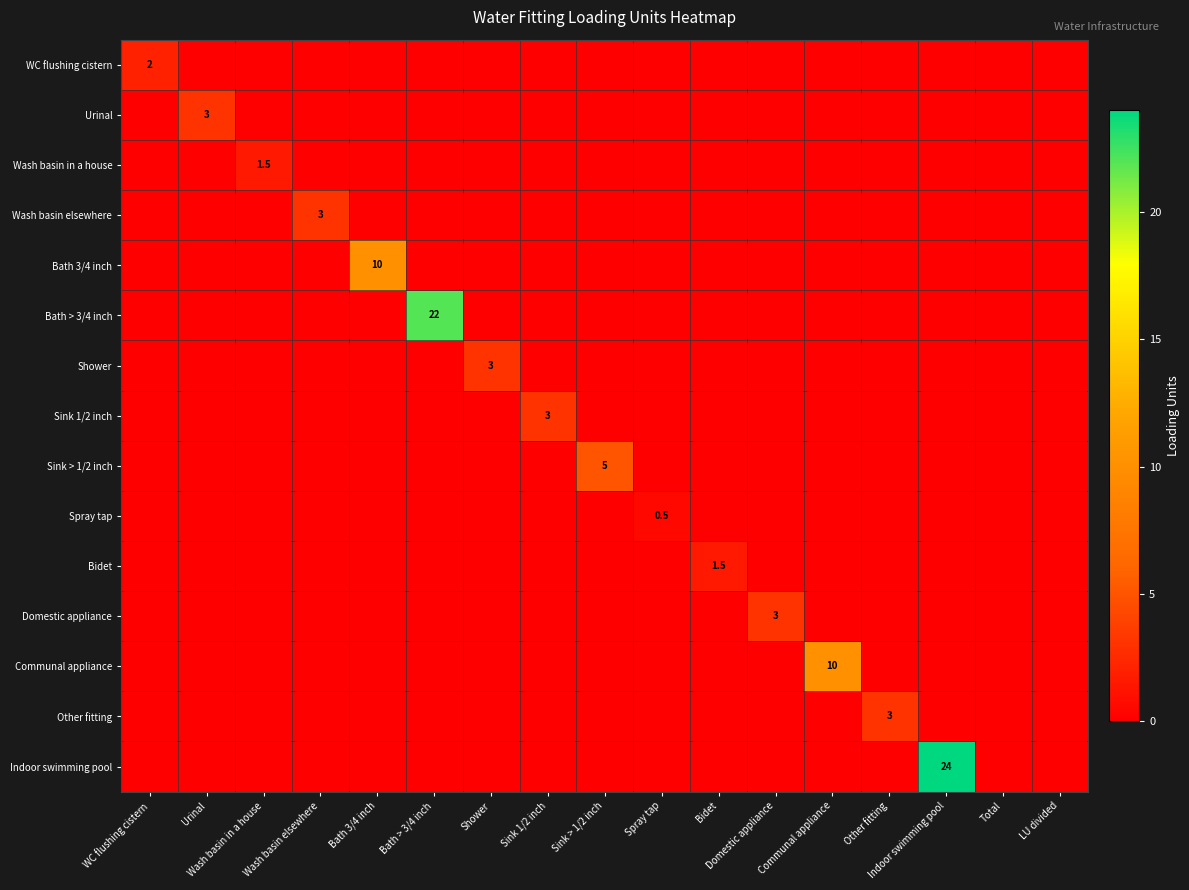

What is the approximate value of Spray tap at Spray tap?

0.5